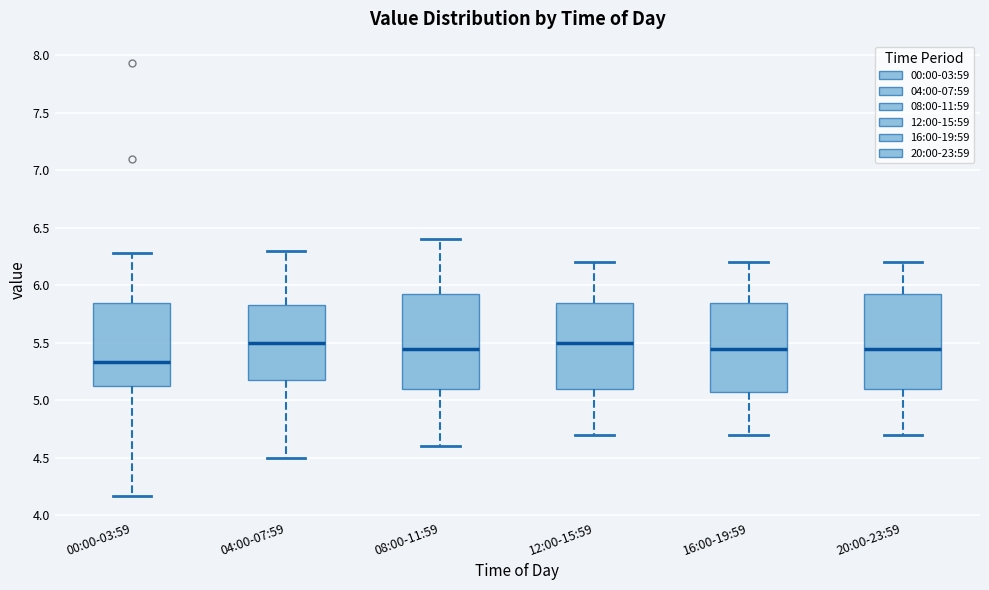

Reading left to right, read every box against the y-axis: the position of its median line, the range the box covers, and the ends of its whiskers. The values are not printed on the chart, so give them approximately, as read against the axis.

00:00-03:59: median 5.35, box 5.10 to 5.85, whiskers 4.15 to 6.30
04:00-07:59: median 5.50, box 5.20 to 5.85, whiskers 4.50 to 6.30
08:00-11:59: median 5.45, box 5.10 to 5.95, whiskers 4.60 to 6.40
12:00-15:59: median 5.50, box 5.10 to 5.85, whiskers 4.70 to 6.20
16:00-19:59: median 5.45, box 5.10 to 5.85, whiskers 4.70 to 6.20
20:00-23:59: median 5.45, box 5.10 to 5.95, whiskers 4.70 to 6.20